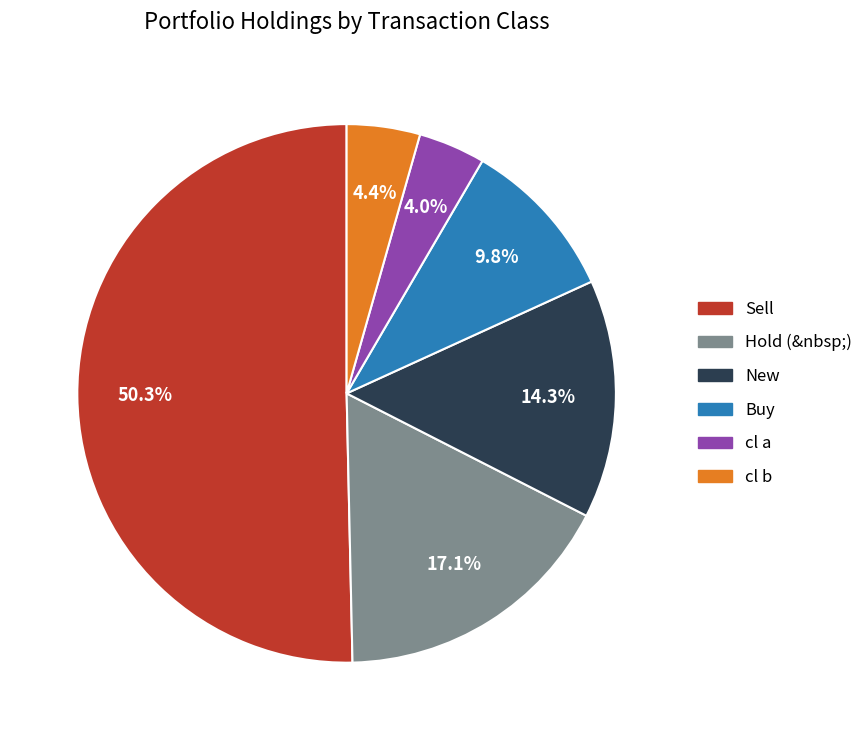

The cl a slice represents 4% of the pie. True or false?

True